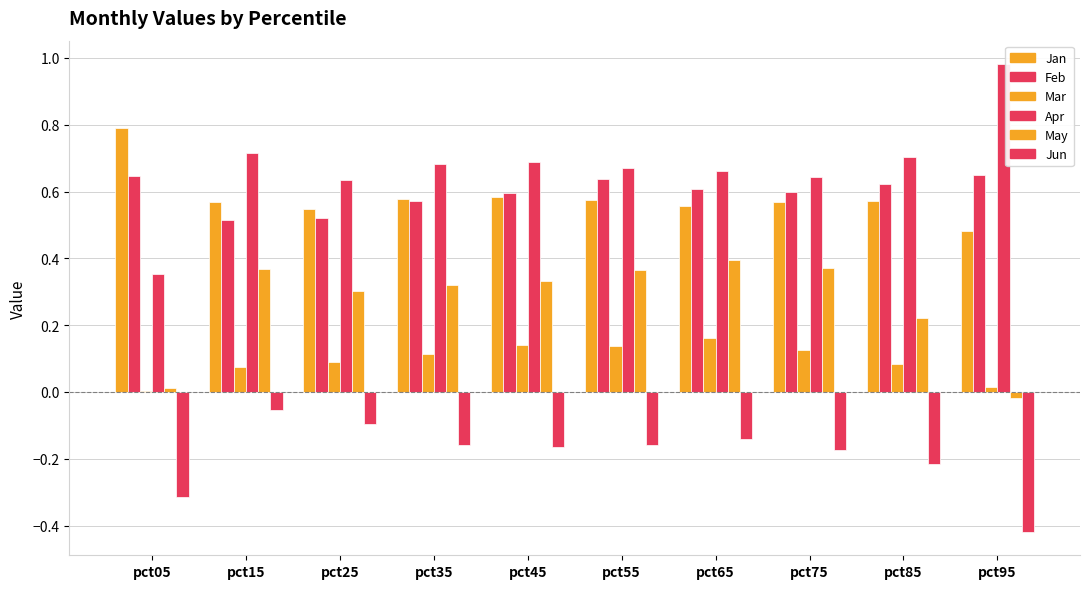

Count the number of categories in the chart.

10